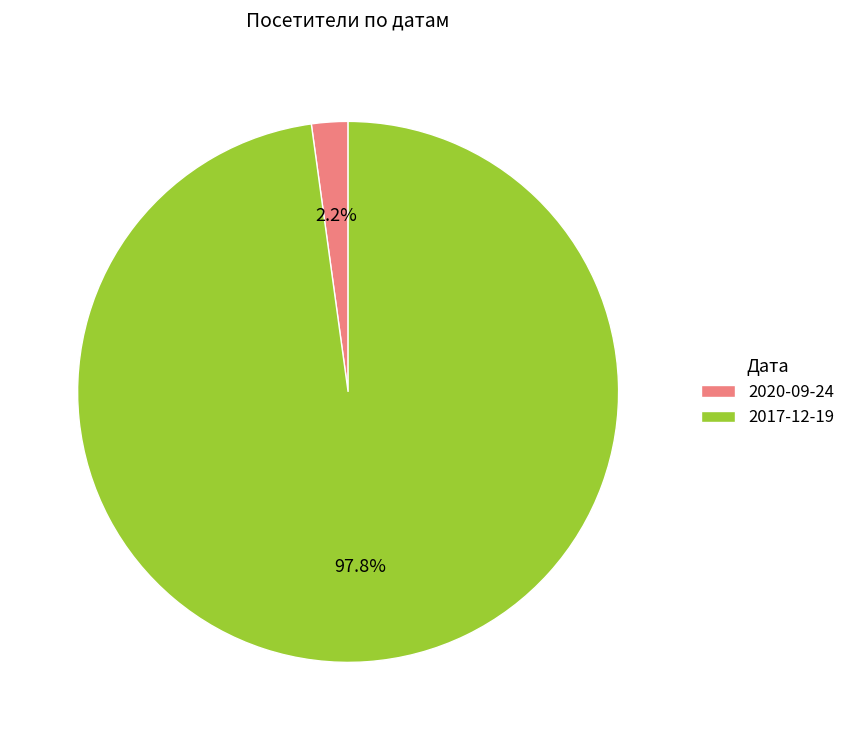

What is the total percentage of 2020-09-24 and 2017-12-19?

100.0%